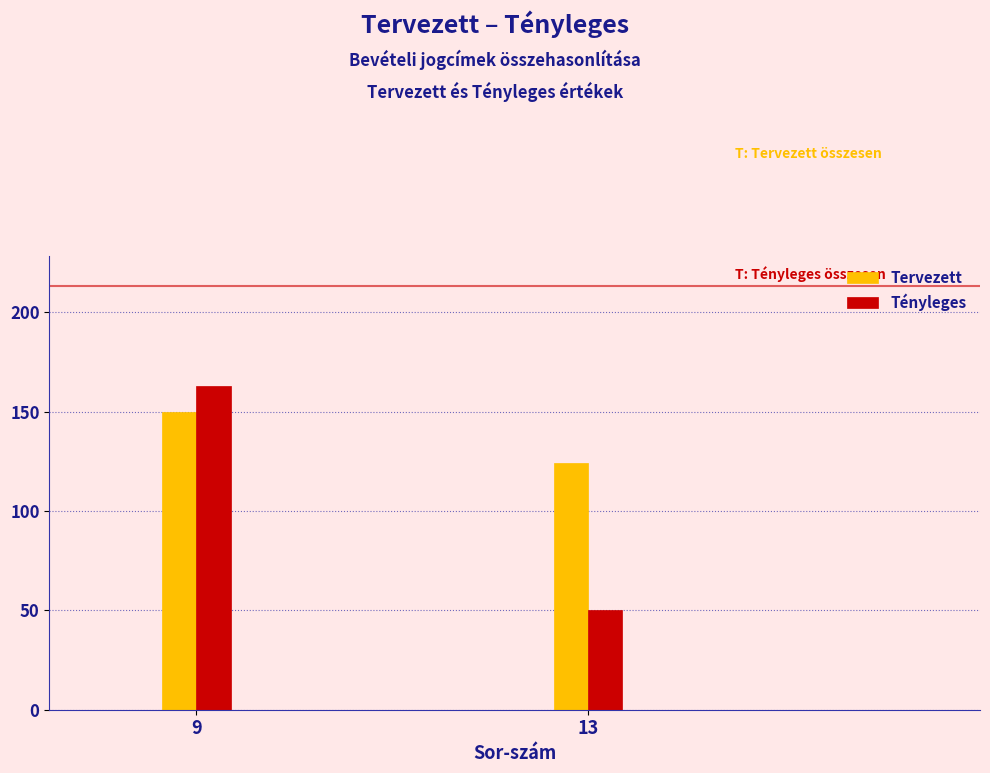

Reading right to left, extract all data points from this chart.

Tervezett: 124	150
Tényleges: 50	163